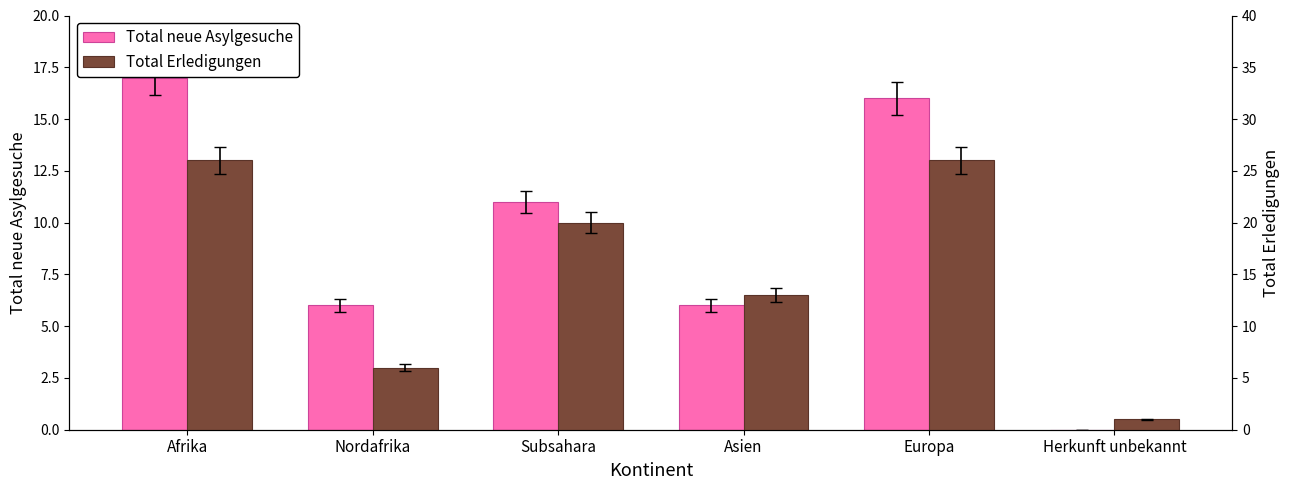

What is the difference between the Total neue Asylgesuche values at Nordafrika and Subsahara?

5